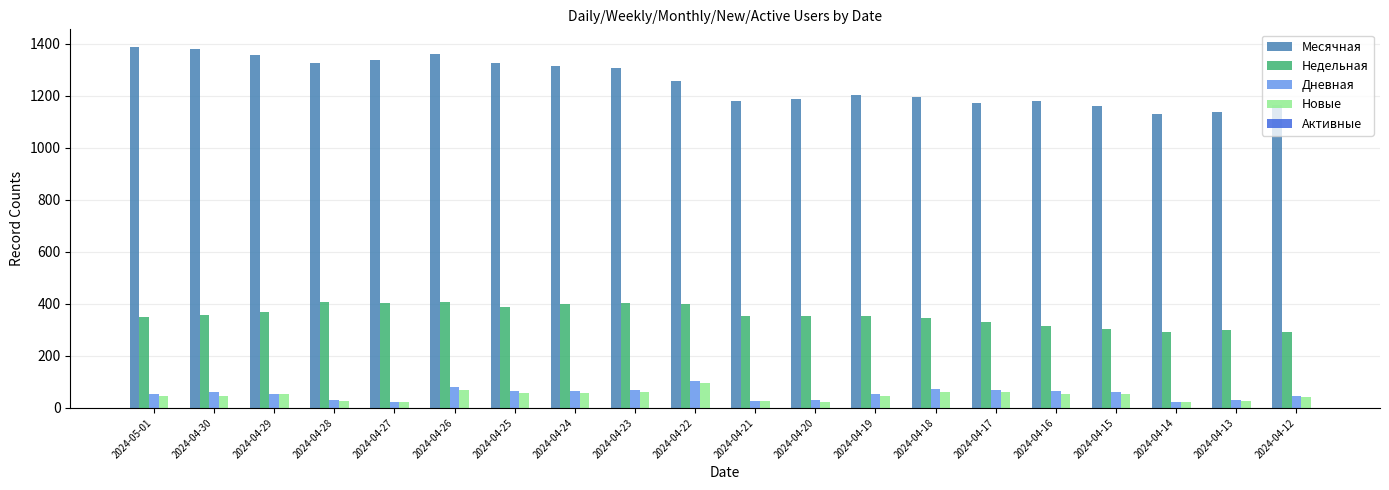

How many data points in Недельная are less than 355?

10